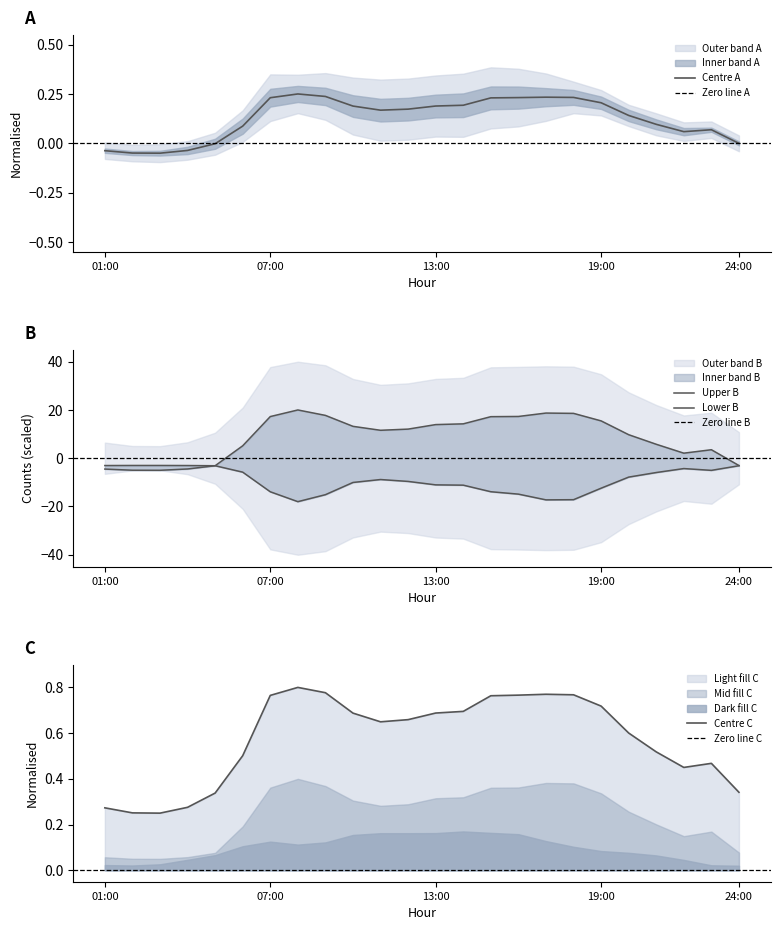

True or false: KFZFS3 and KFZFS1 intersect in this chart.

False